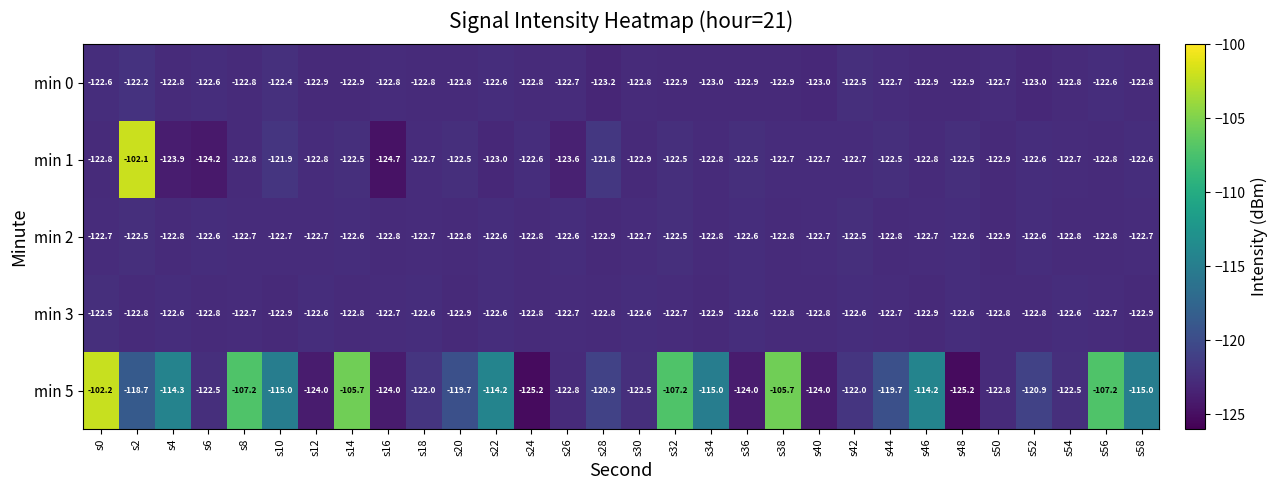

What is the maximum value for min 0?

-122.2